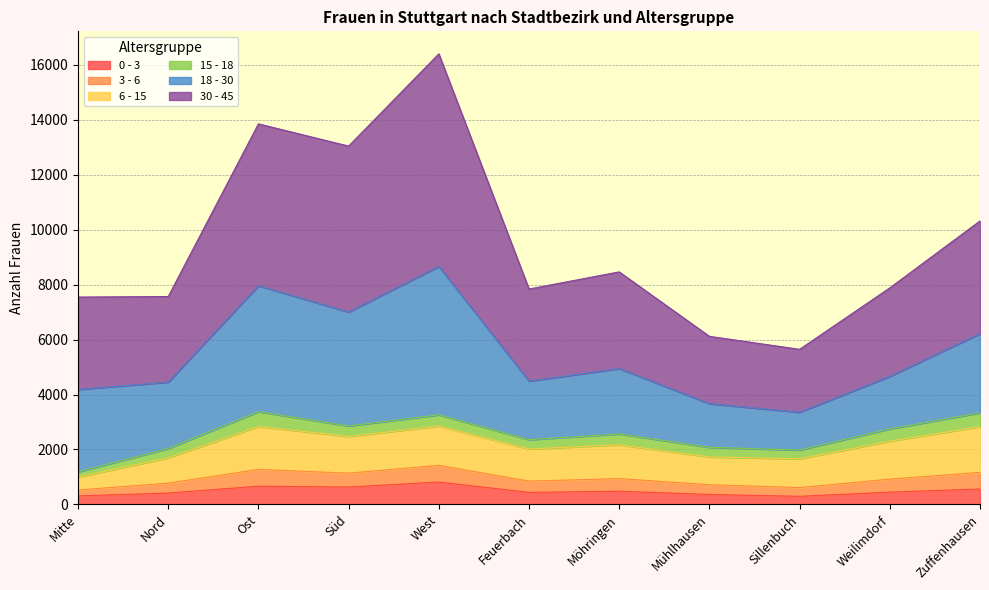

How many interior local peaks does the 3 - 6 series have?

3